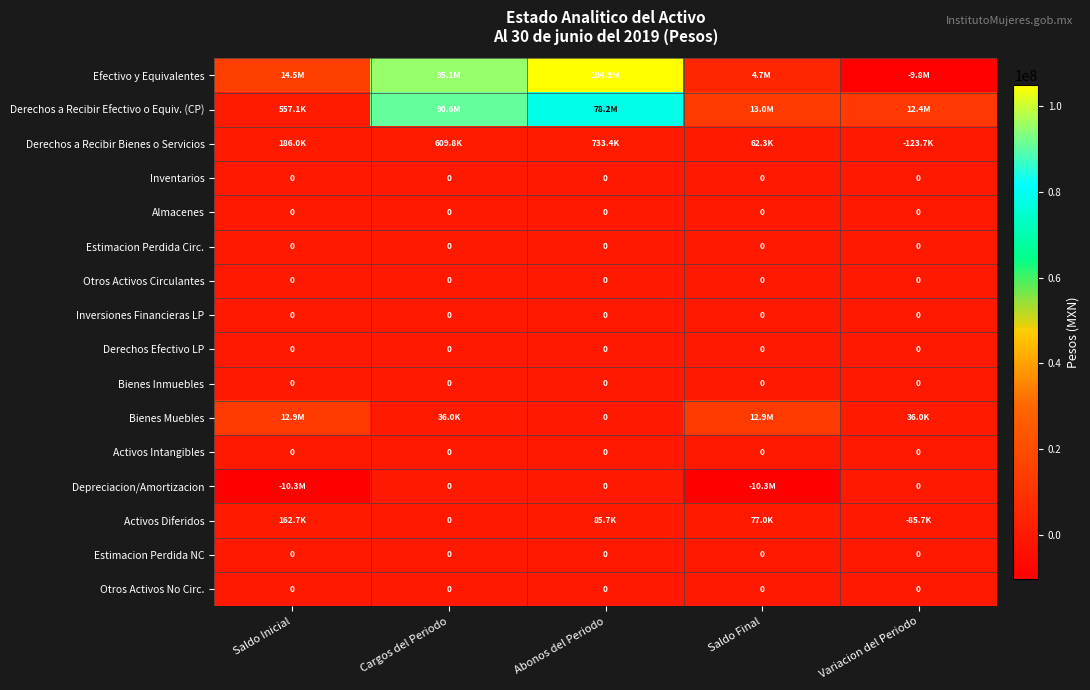

What is the sum of the Derechos a Recibir Bienes o Servicios values at Cargos del Periodo and Variacion del Periodo?

486079.6